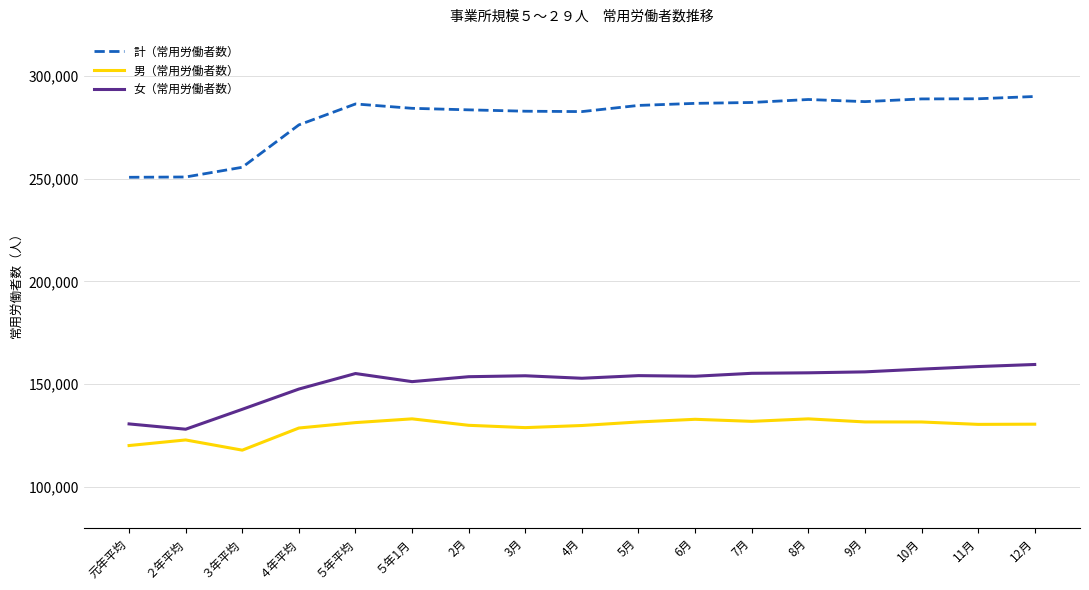

At which category does 女（常用労働者数） reach its first local peak?

５年平均